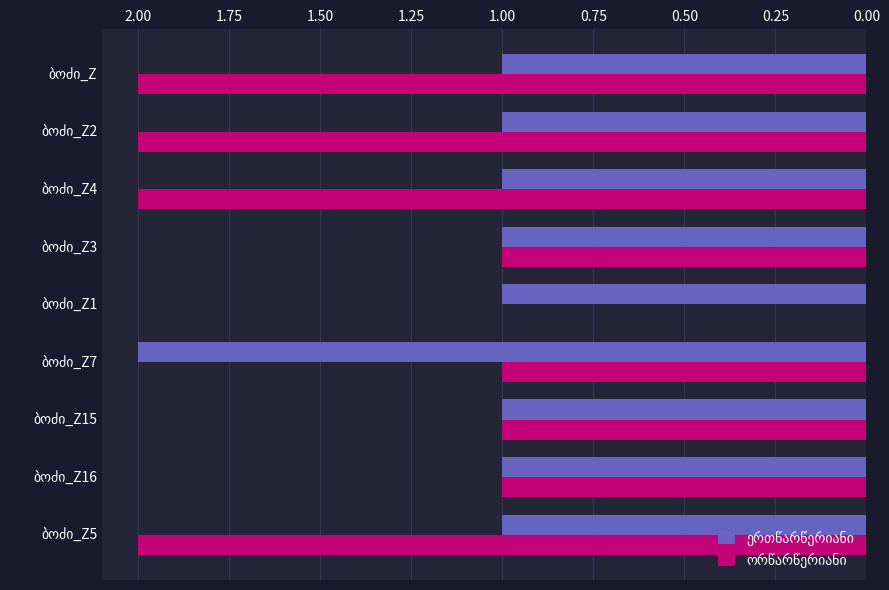

Reading left to right, what are all the values shown in this chart?

ერთწარწერიანი: 1	1	1	1	1	2	1	1	1
ორწარწერიანი: 2	2	2	1	0	1	1	1	2